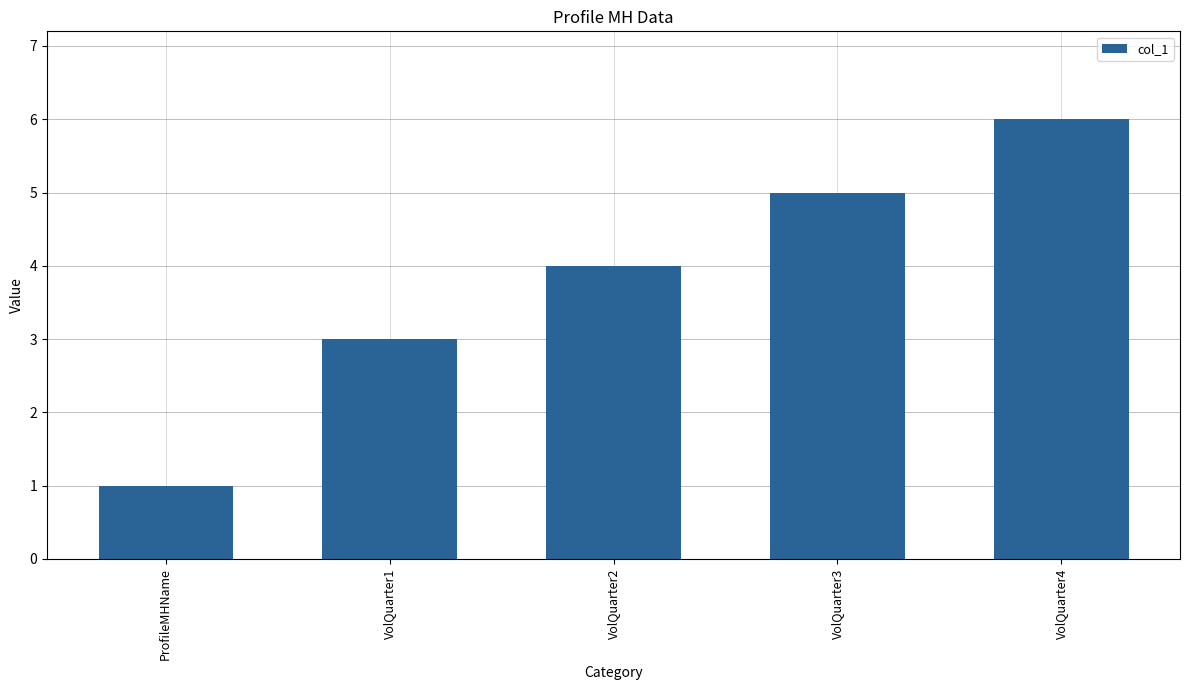

What is the greatest value displayed?

6